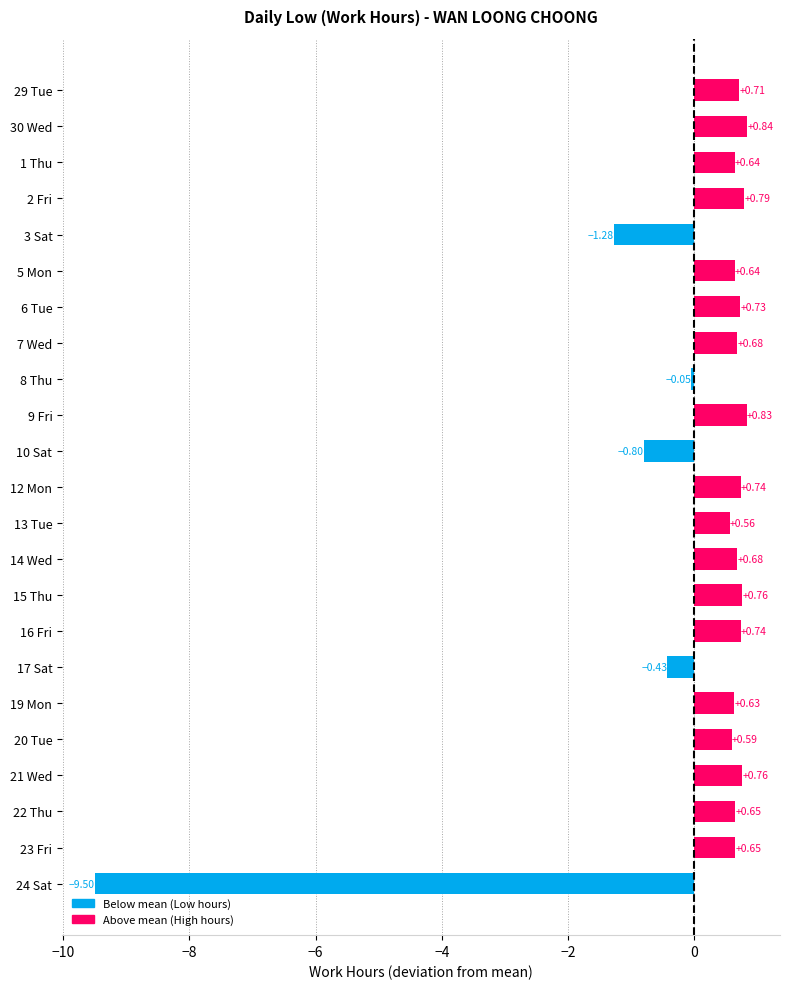

How many distinct data groups are displayed?

1